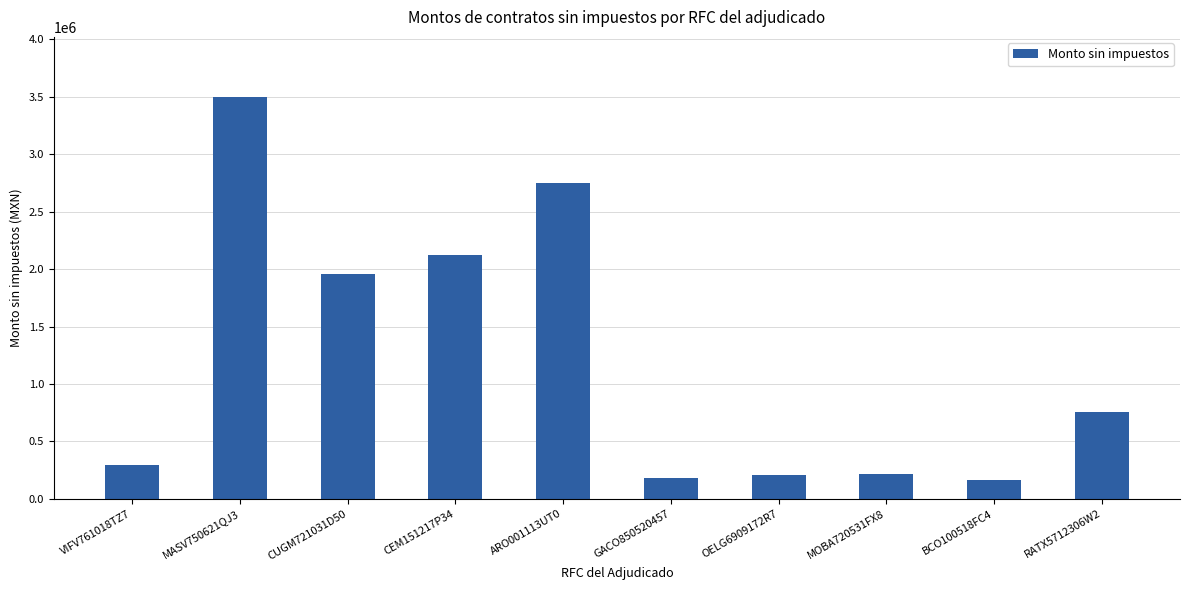

What is the ratio of the value at ARO001113UT0 to the value at VIFV761018TZ7?

9.4